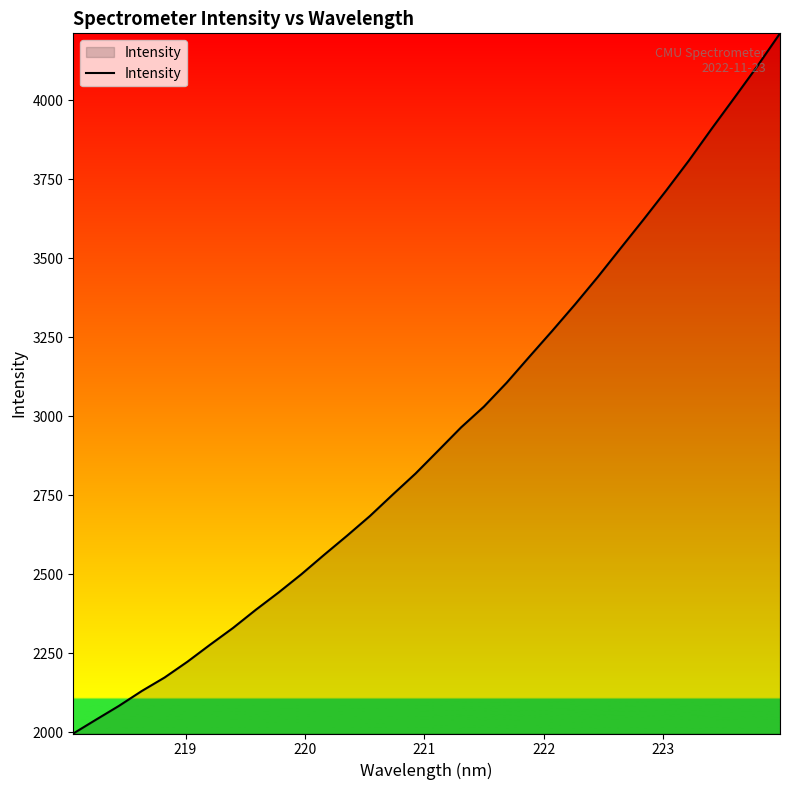

Reading left to right, transcribe all the data shown in this chart.

1996.2	2040.2	2083.7	2130.7	2173.4	2223.4	2277.6	2330.3	2387.9	2442.8	2500.5	2562.2	2622.4	2684.6	2752.4	2818.9	2891.8	2965.2	3030.8	3106.6	3189.2	3270.8	3354.5	3441.4	3532.1	3622.4	3714.8	3810.0	3910.7	4008.9	4108.2	4212.5